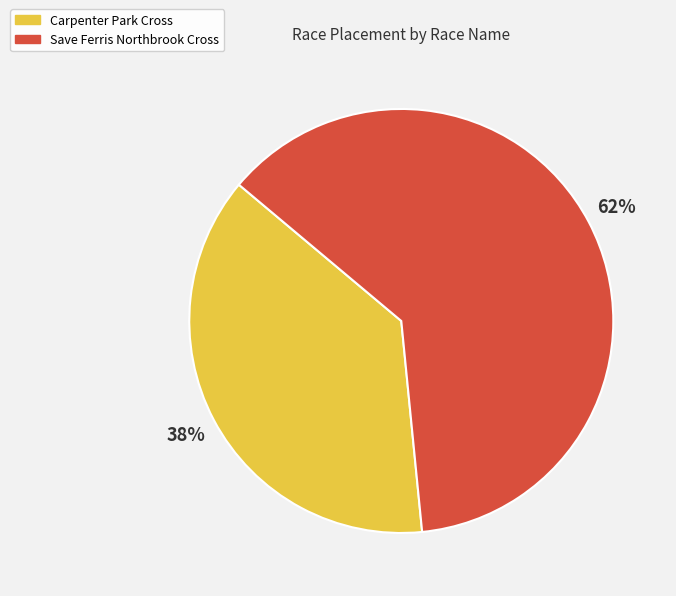

Which category accounts for the majority?

Save Ferris Northbrook Cross